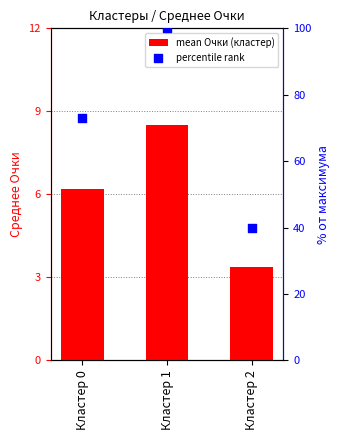

Is the value of percentile rank at Кластер 2 greater than the value of mean Очки (кластер) at Кластер 2?

Yes